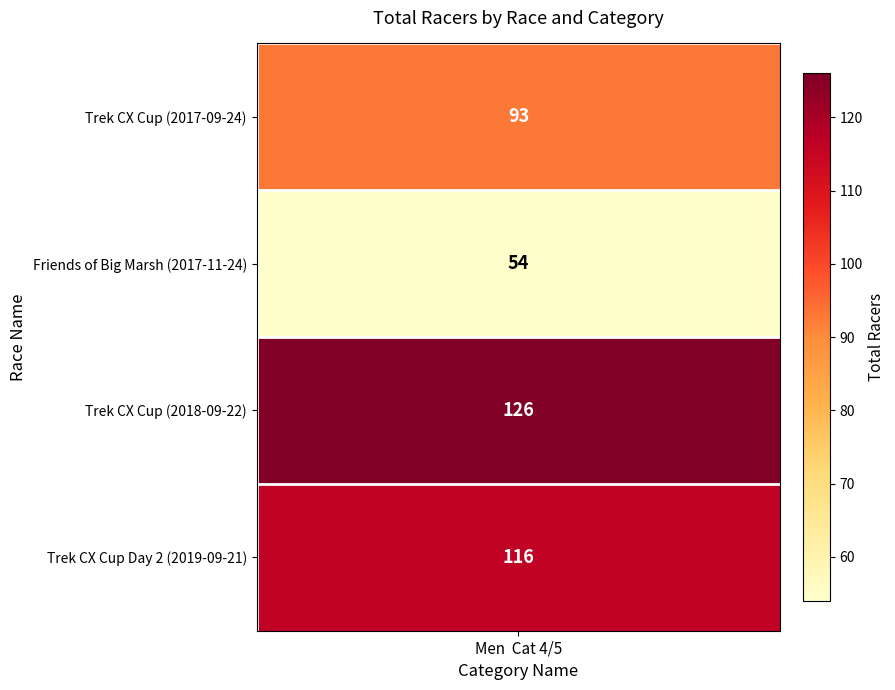

What is the greatest value displayed?

126